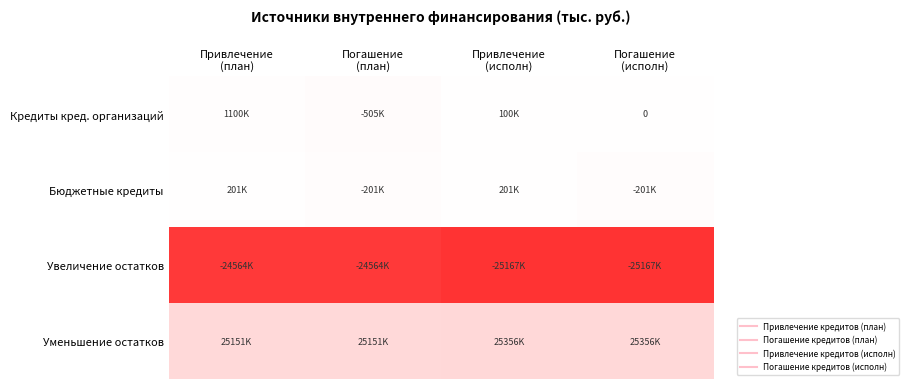

At which category is the sum across all series the highest?

Привлечение
(план)